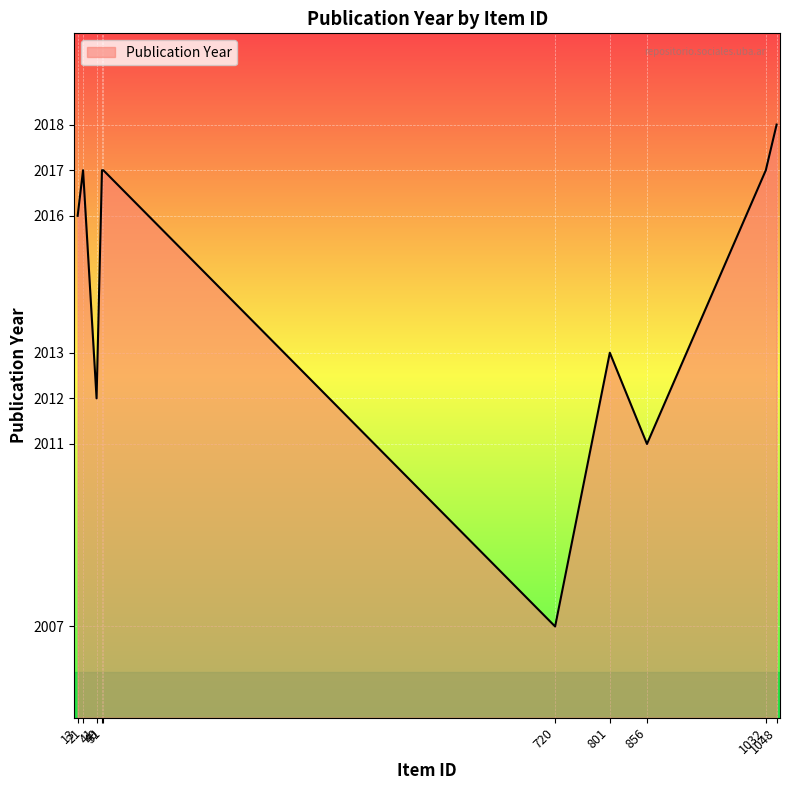

Between 1048 and 801, which is larger?

1048